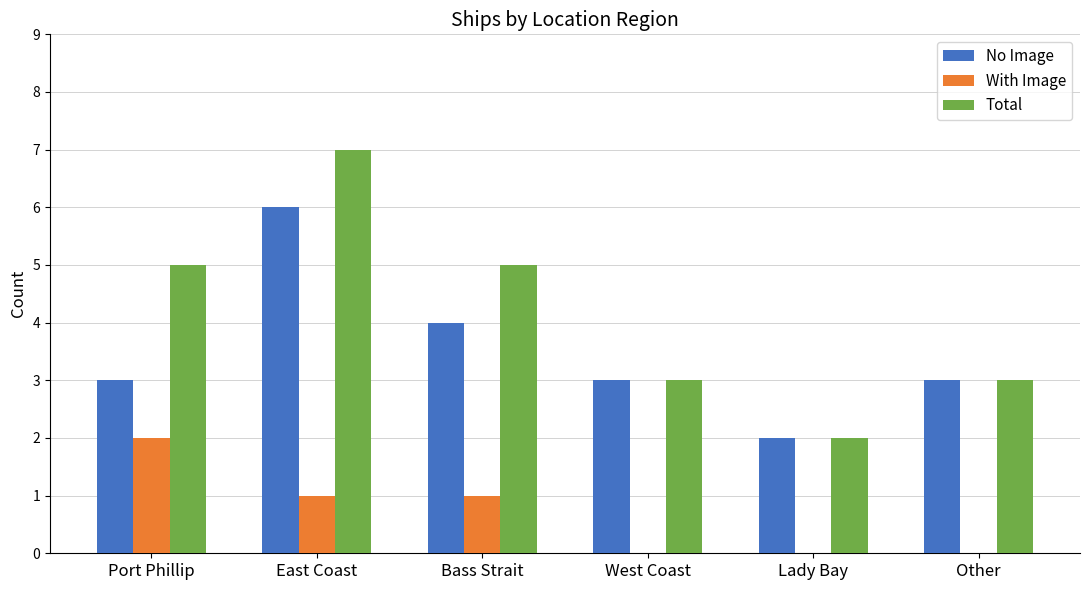

True or false: Total has a value of 3 at Bass Strait.

False